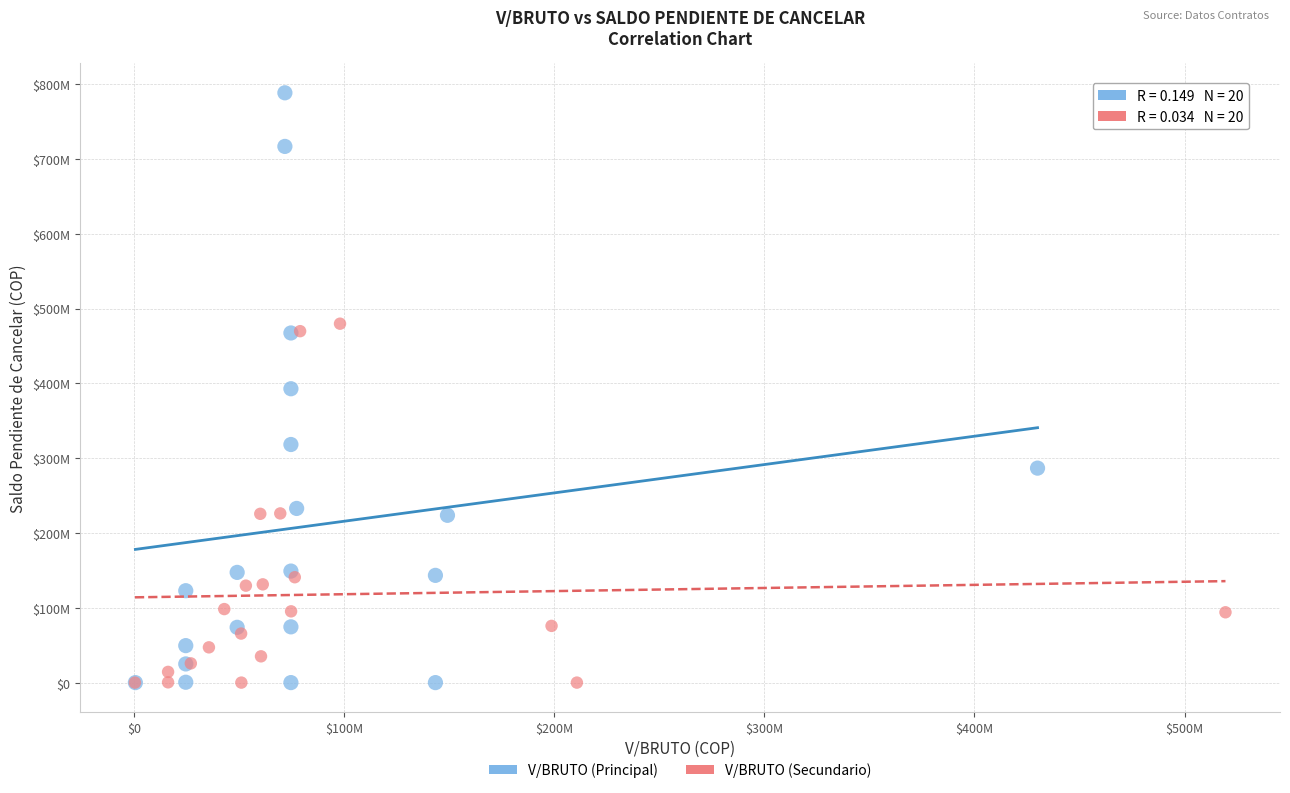

What are all the series names shown in the legend?

V/BRUTO (Principal), V/BRUTO (Secundario)